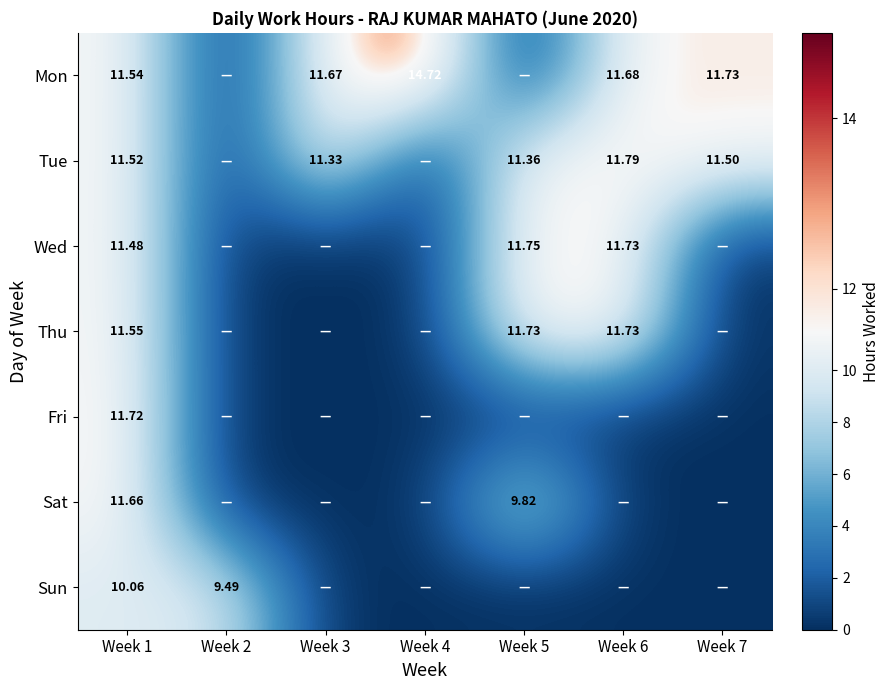

Rank the categories by Sun value from highest to lowest.

Week 1, Week 2, Week 3, Week 4, Week 5, Week 6, Week 7